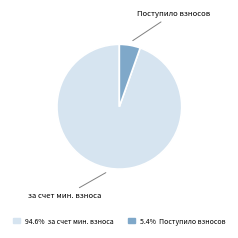

Is it true that Поступило взносов is 5% of the pie?

True